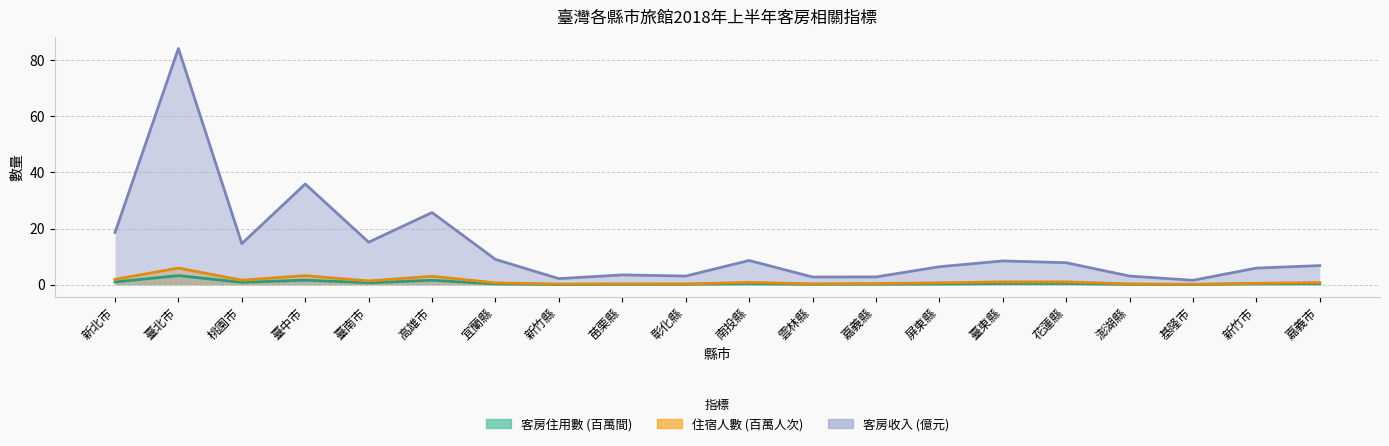

How many lines are shown in the chart?

3